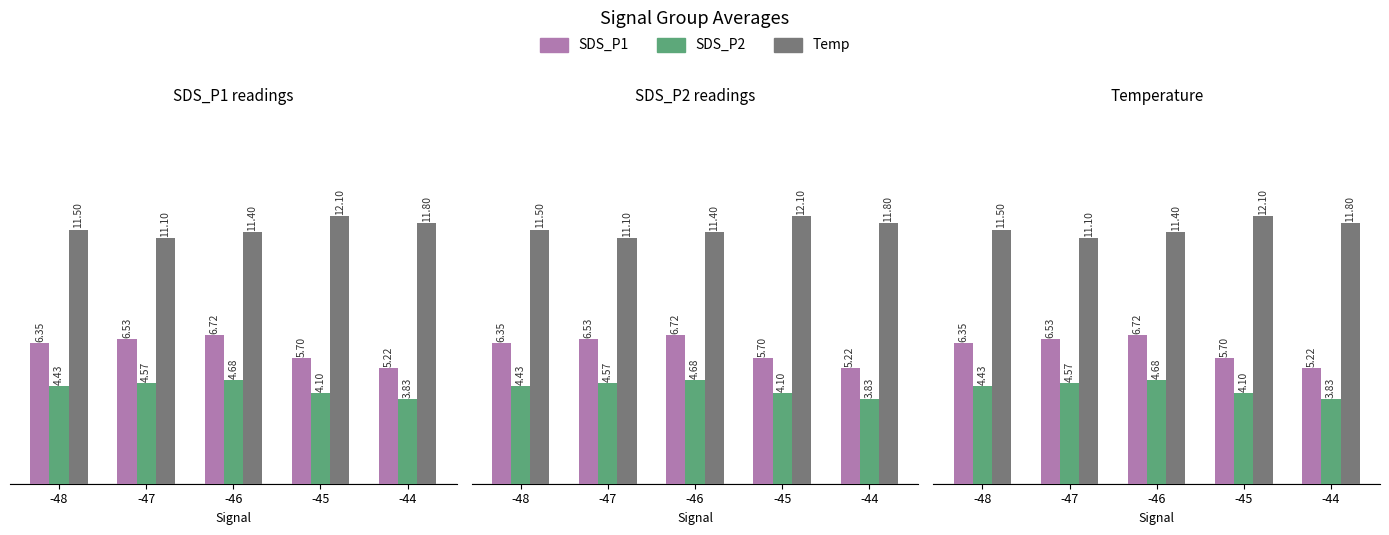

Reading left to right, extract all data points from this chart.

SDS_P1: -48=6.3	-47=6.5	-46=6.7	-45=5.7	-44=5.2
SDS_P2: -48=4.4	-47=4.6	-46=4.7	-45=4.1	-44=3.8
Temp: -48=11.5	-47=11.1	-46=11.4	-45=12.1	-44=11.8